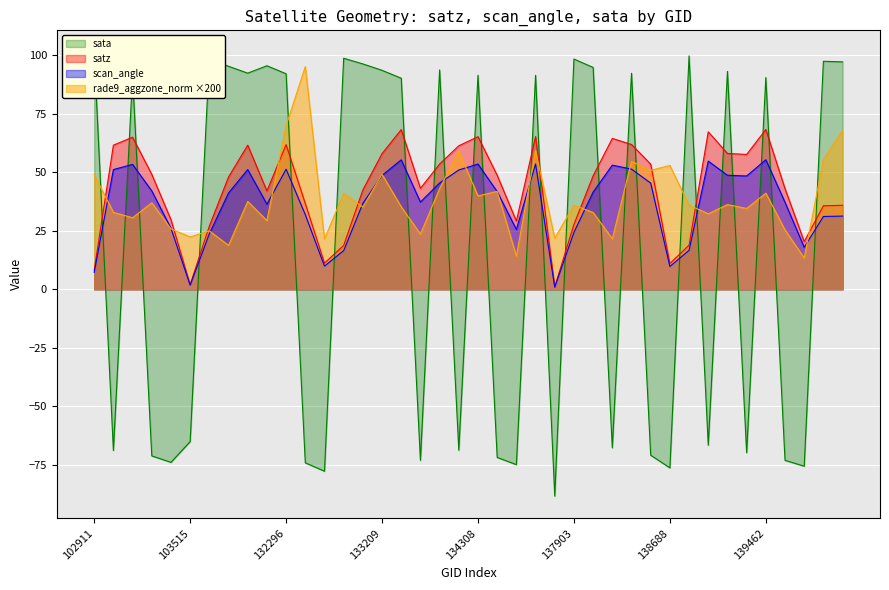

What is the average value of the rade9_aggzone_norm series?

38.8